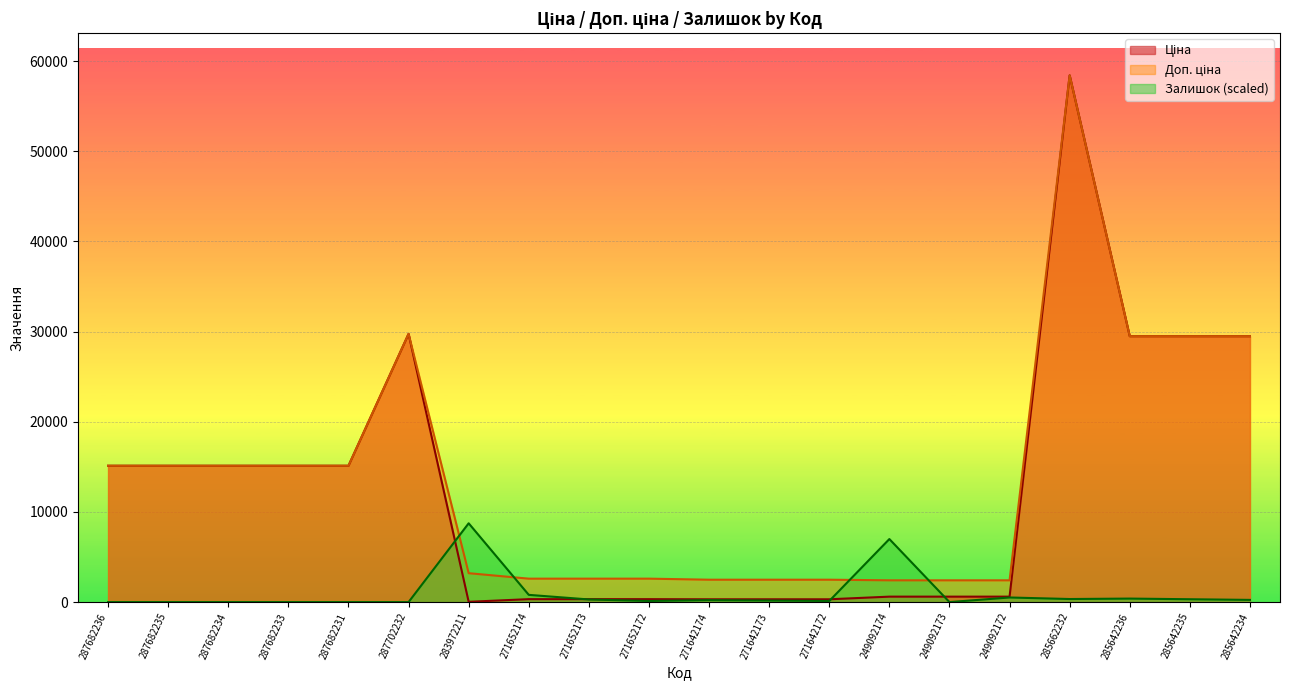

Reading right to left, transcribe all the data shown in this chart.

Ціна: 29491.5	29491.5	29491.5	58426.5	603.7	603.7	603.7	310.3	310.3	310.3	324.8	324.8	324.8	32.0	29747.2	15120.0	15120.0	15120.0	15120.0	15120.0
Доп. ціна: 29491.5	29491.5	29491.5	58426.5	2414.8	2414.8	2414.8	2482.4	2482.4	2482.4	2598.3	2598.3	2598.3	3205.0	29747.2	15120.0	15120.0	15120.0	15120.0	15120.0
Залишок: 242.8	315.6	388.4	339.9	509.8	0.0	6991.8	121.4	169.9	218.5	121.4	291.3	801.1	8739.7	0.0	0.0	0.0	0.0	0.0	0.0